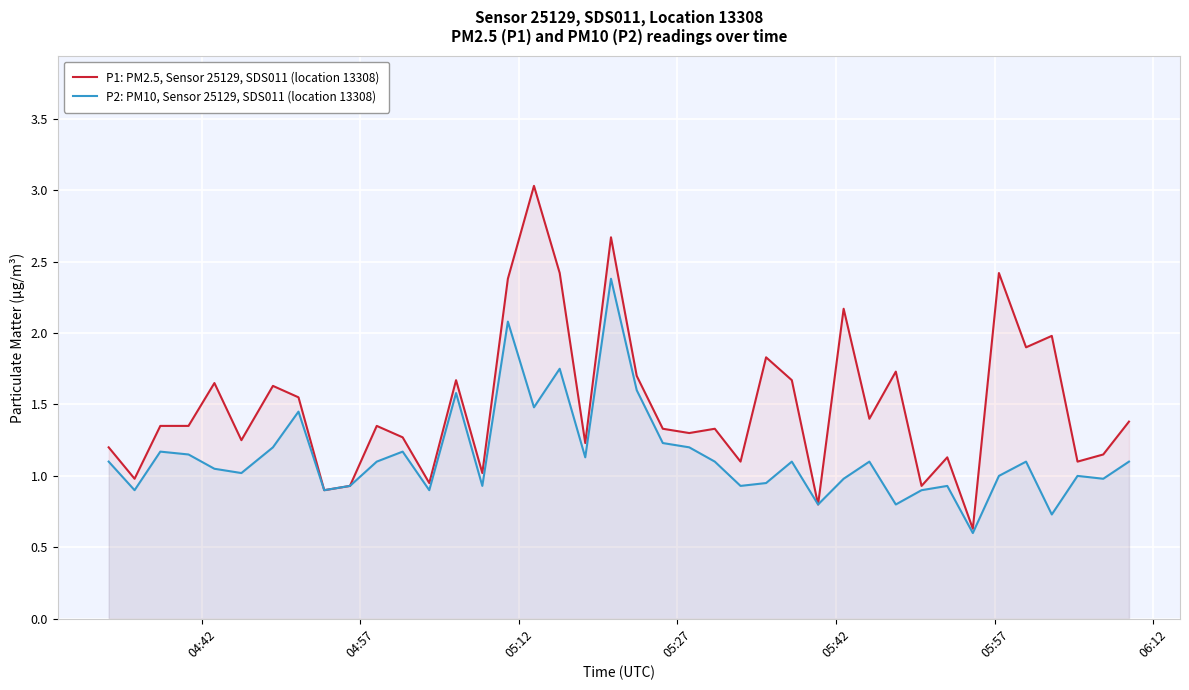

List the series in order of their overall mean, highest first.

P1: PM2.5, Sensor 25129, SDS011 (location 13308), P2: PM10, Sensor 25129, SDS011 (location 13308)